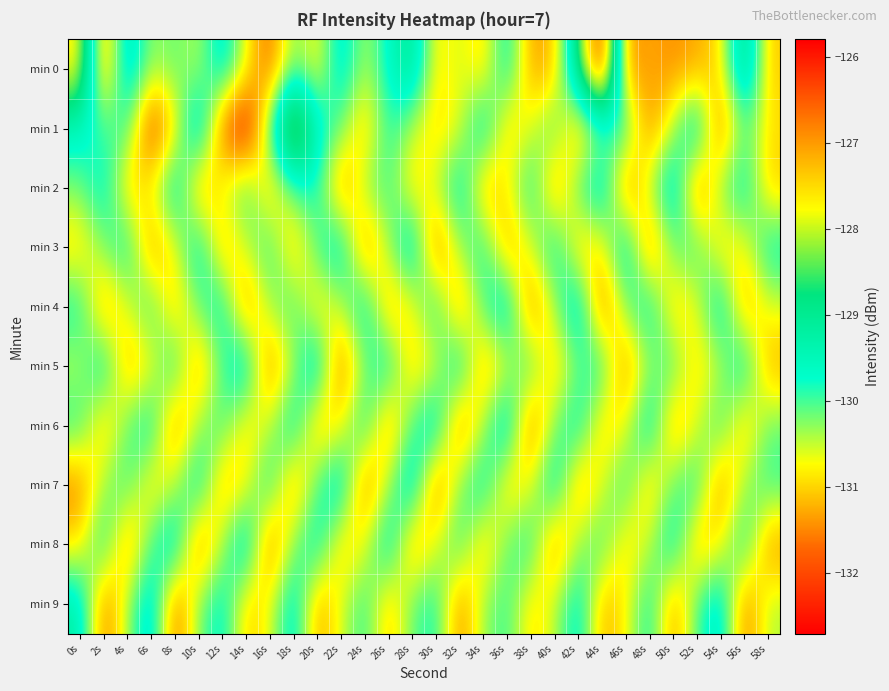

How many categories are shown in the chart?

30